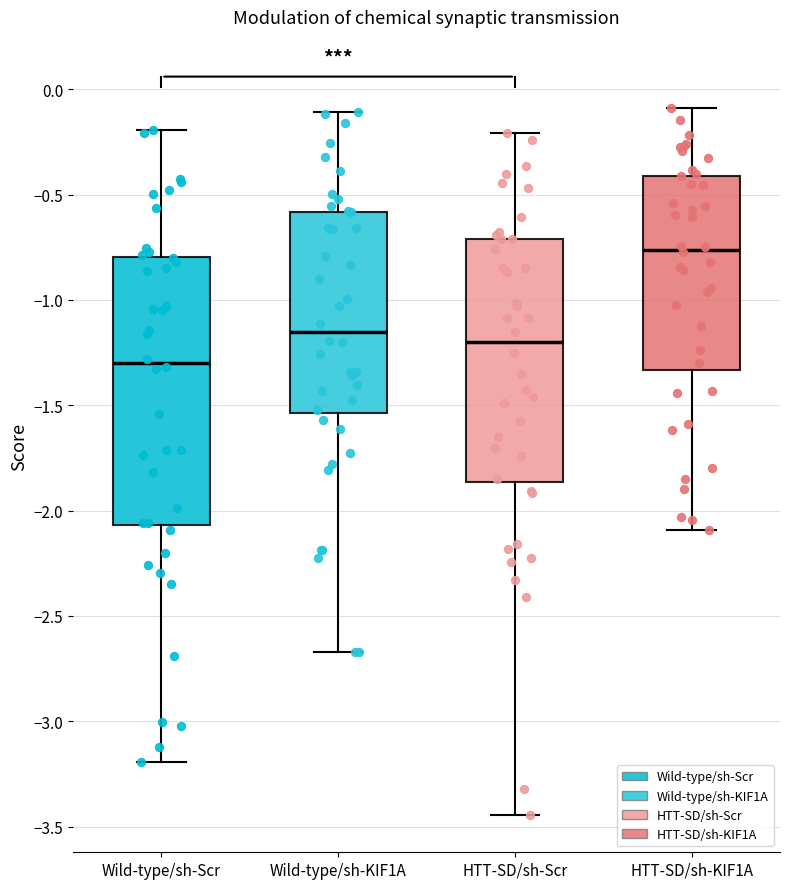

Reading left to right, transcribe this box plot: for each box, give where its median line is, the range the box spans, and where its two whiskers end, as read against the y-axis. The values are not printed on the chart, so give them approximately, as read against the axis.

Wild-type/sh-Scr: median -1.30, box -2.05 to -0.80, whiskers -3.20 to -0.20
Wild-type/sh-KIF1A: median -1.15, box -1.55 to -0.60, whiskers -2.65 to -0.10
HTT-SD/sh-Scr: median -1.20, box -1.85 to -0.70, whiskers -3.45 to -0.20
HTT-SD/sh-KIF1A: median -0.75, box -1.35 to -0.40, whiskers -2.10 to -0.10